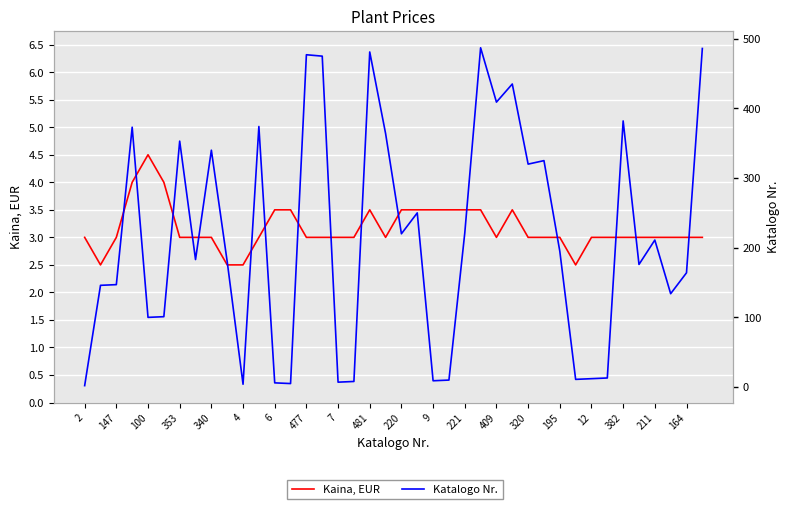

Does the chart display data point markers on the line(s)?

No